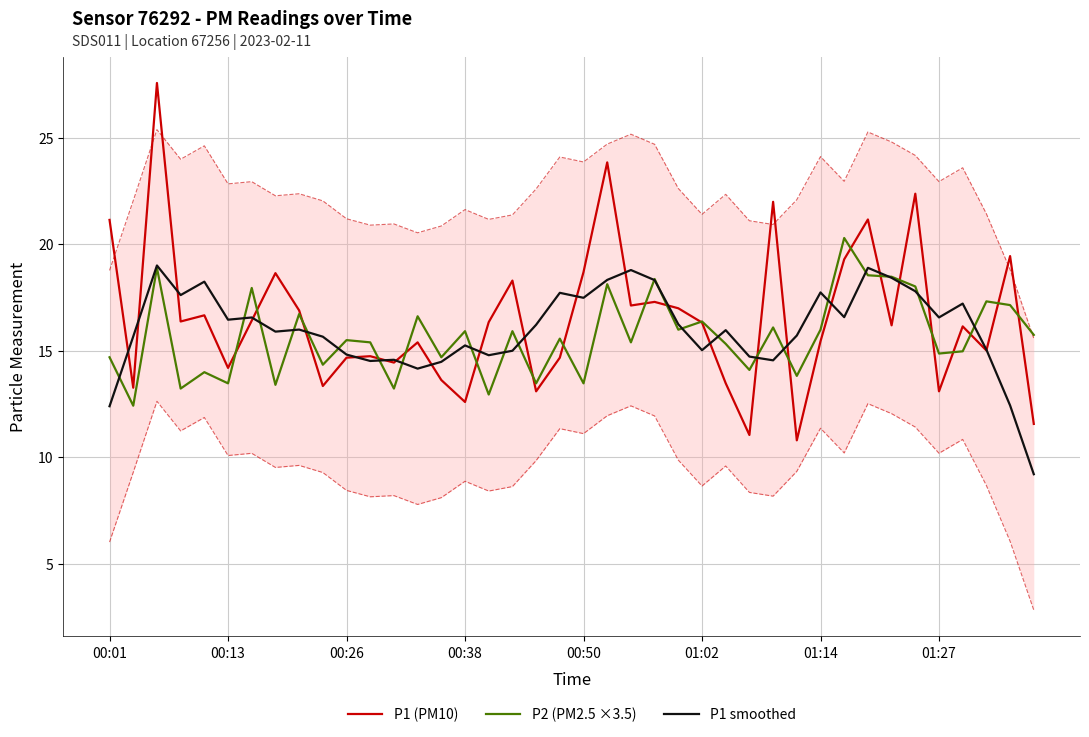

The P1 (PM10) series shows 8.0 at 01:02. True or false?

False